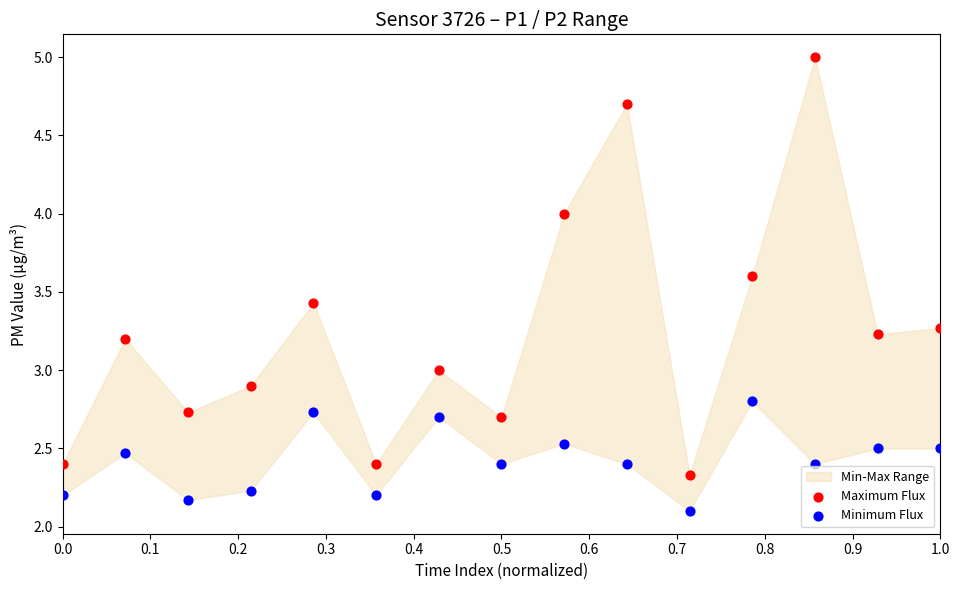

Which series reaches the minimum Y coordinate?

Minimum Flux